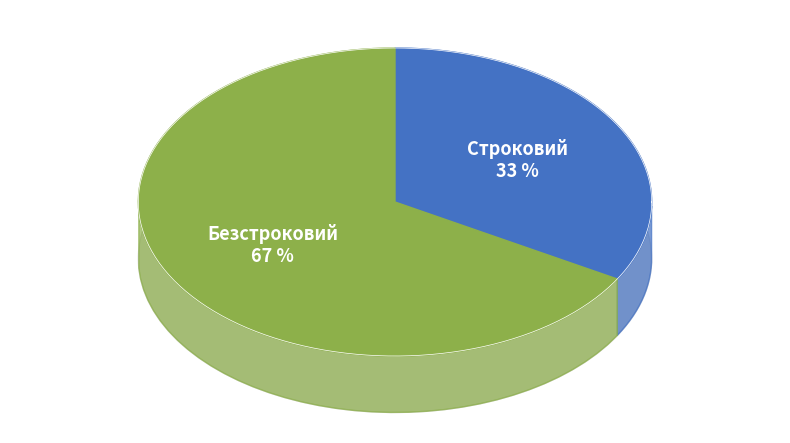

Is it true that Строковий is 46% of the pie?

False